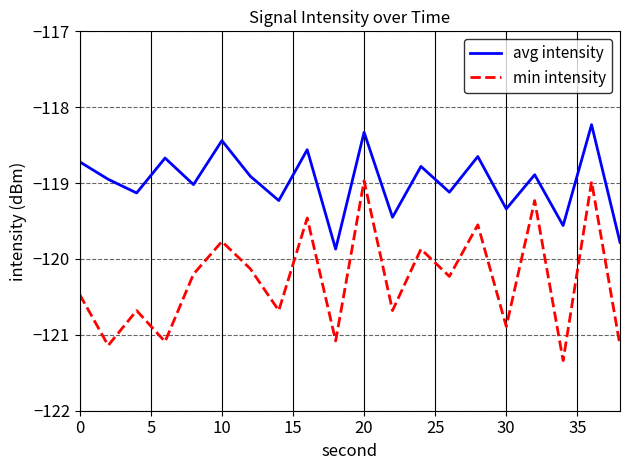

What is the difference between the second highest and minimum values in the avg intensity series?

1.5